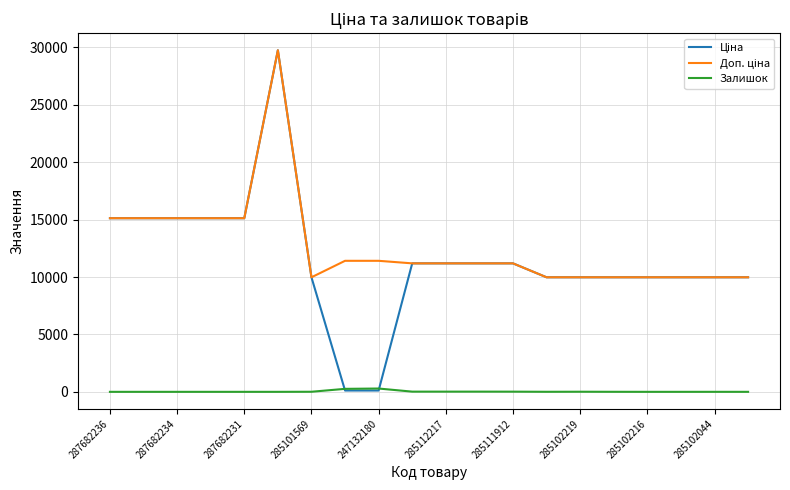

Which series has the largest total across all categories?

Доп. ціна